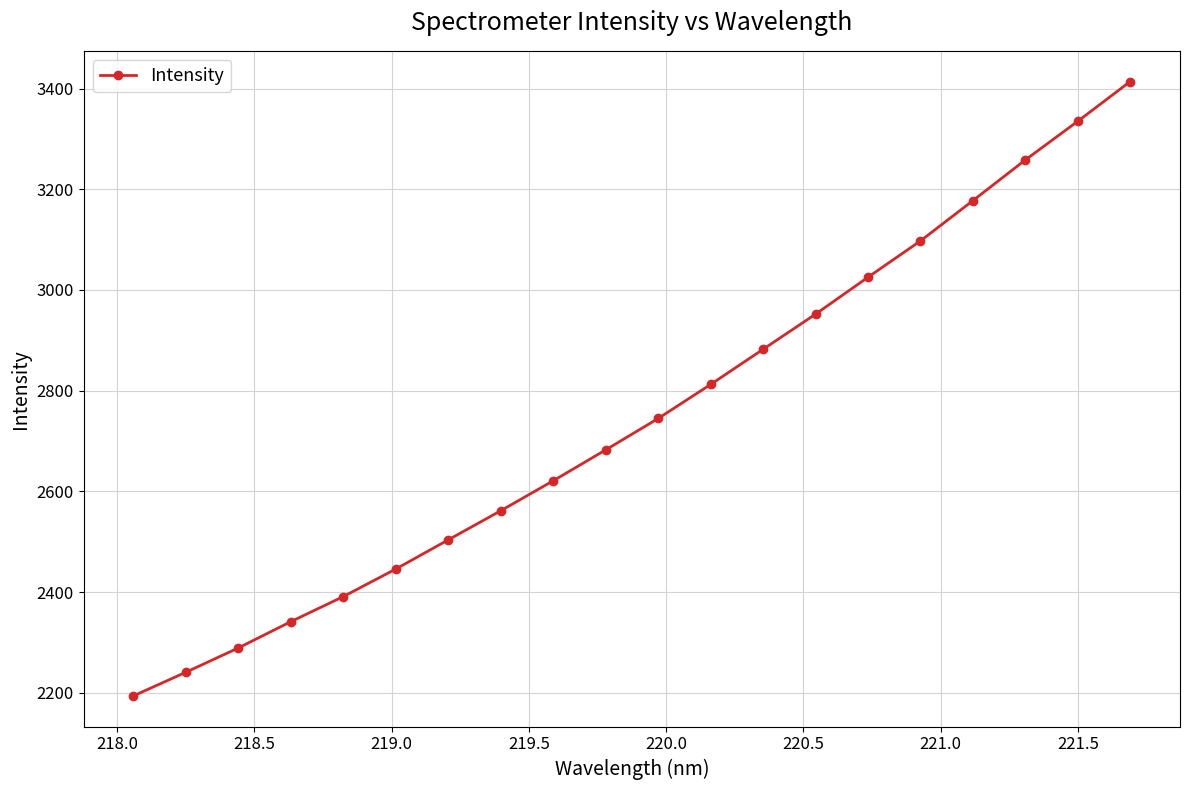

True or false: there are more than 2 points higher than both neighbors.

False